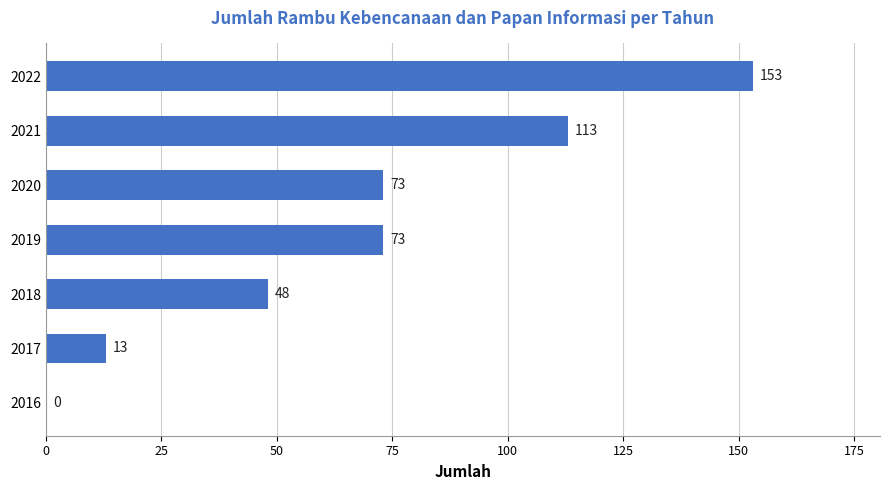

Between 2017 and 2022, which is larger?

2022